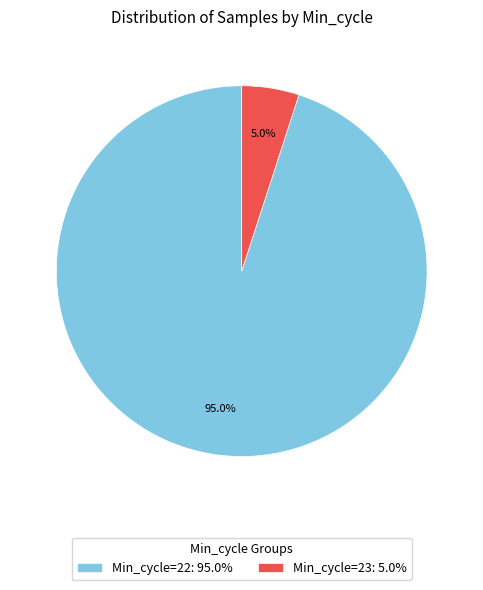

Which category has the biggest portion of the pie?

Min_cycle=22: 95.0%